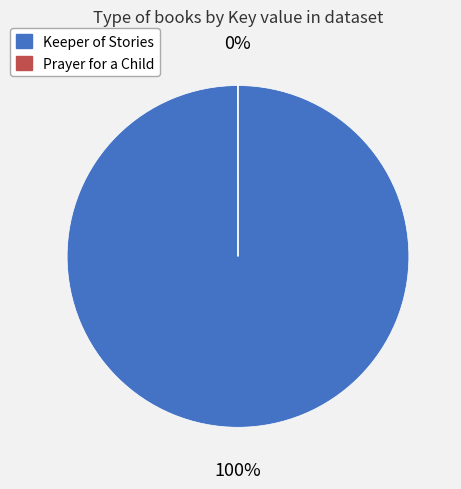

Which has a higher value, Keeper of Stories or Prayer for a Child?

Keeper of Stories